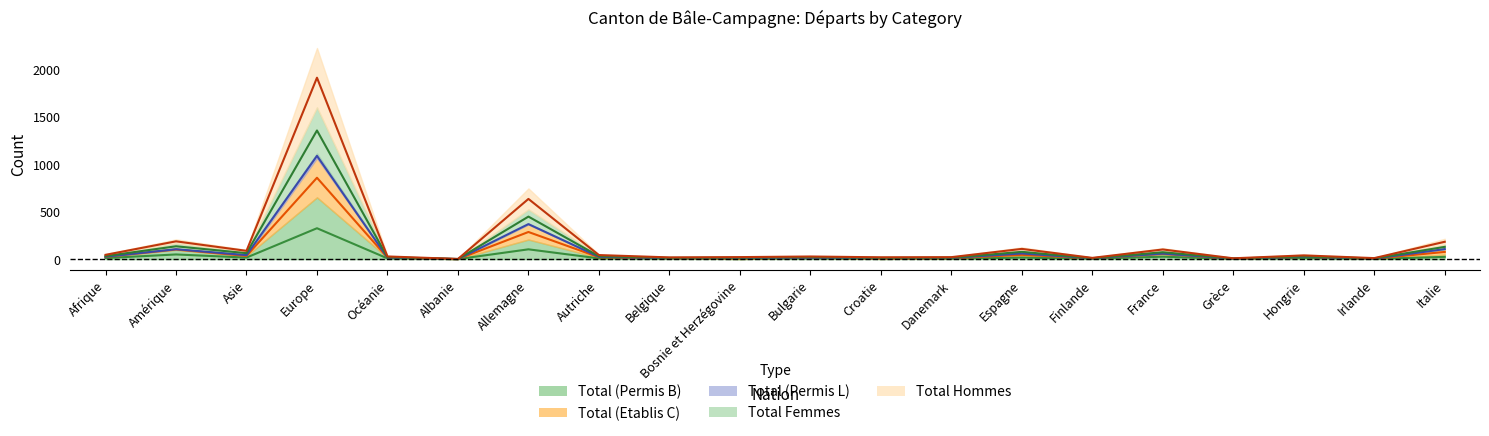

How many data points in Total (Permis B) are above 7?

11